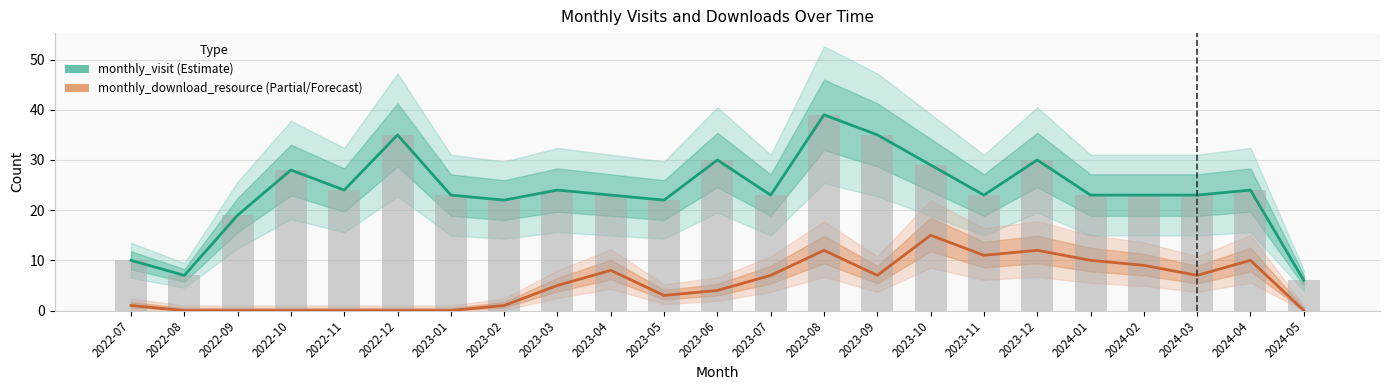

Which series has the largest range (max minus min)?

monthly_visit